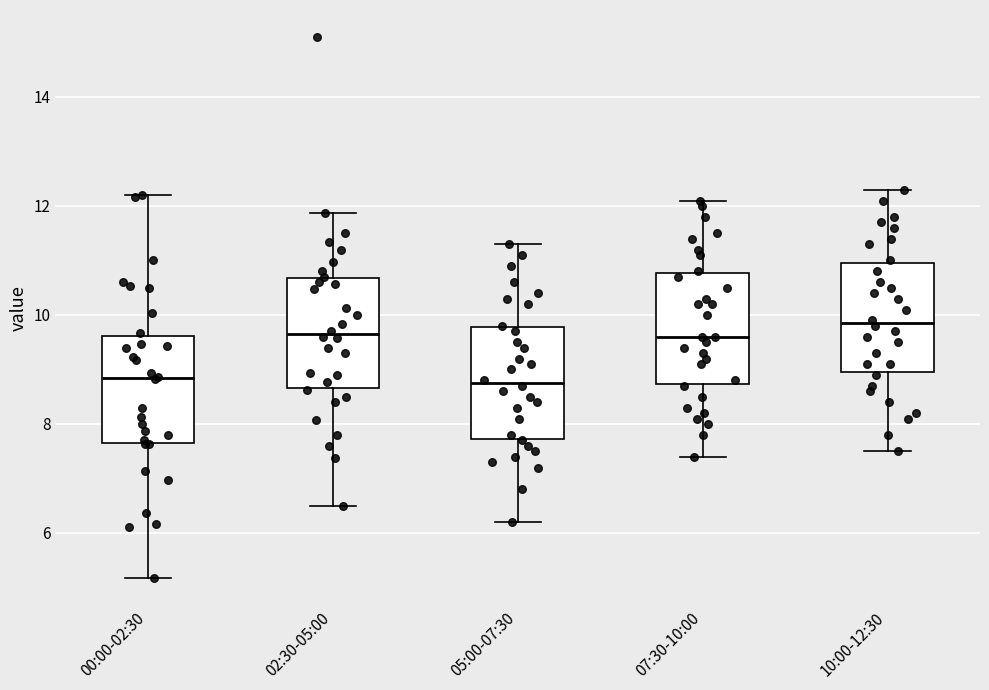

Where does the lower whisker of the box for 00:00-02:30 end on the y-axis? The values are not printed on the chart, so give them approximately, as read against the axis.

5.2